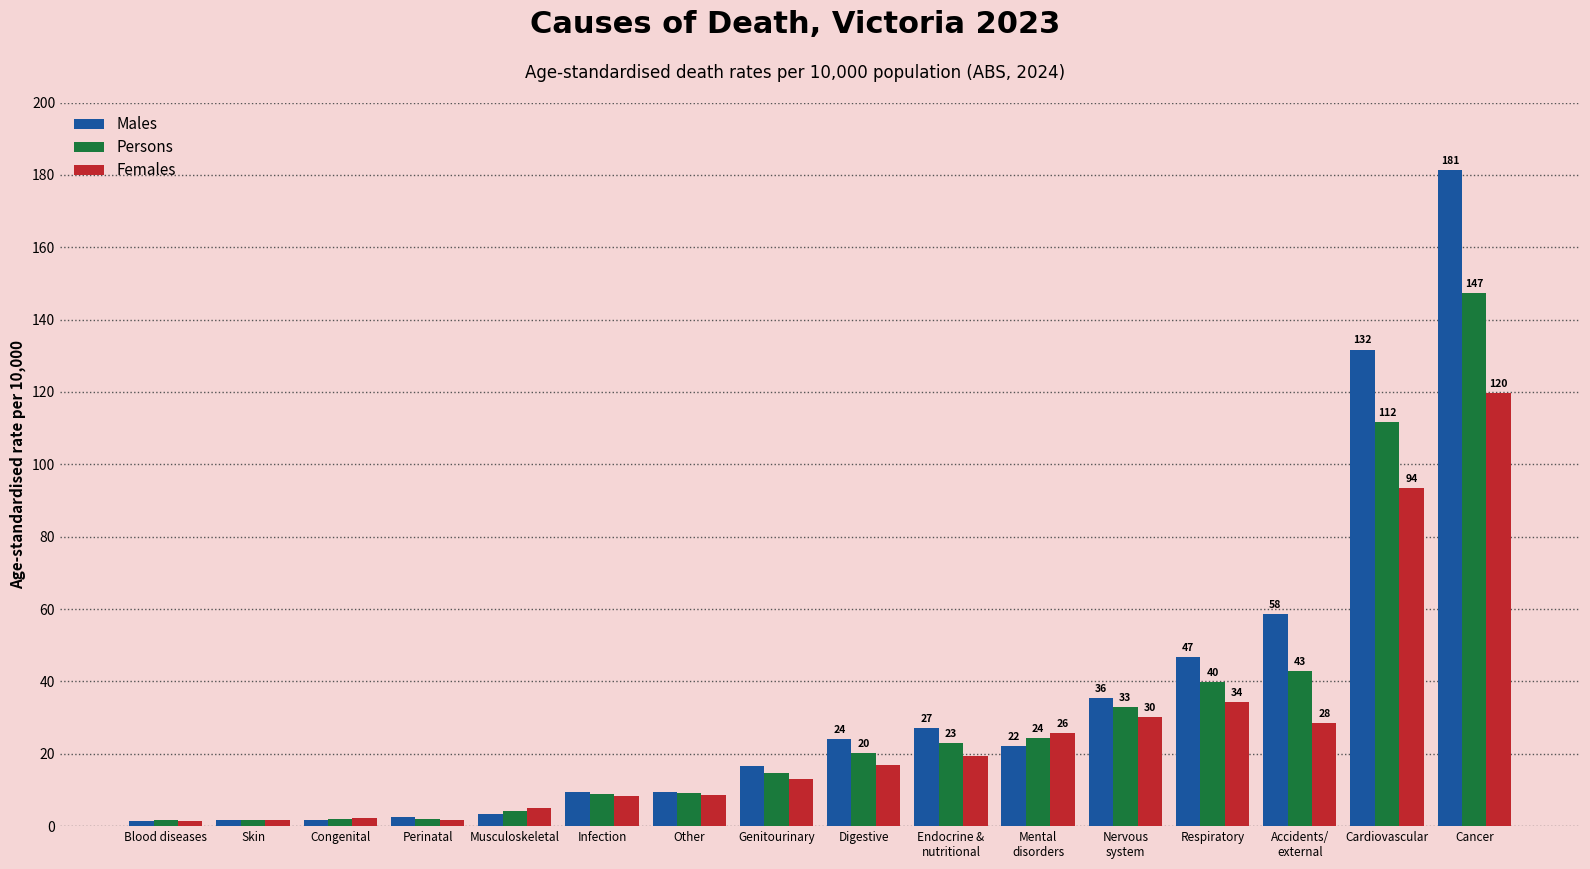

Which series has the widest spread of values?

Males